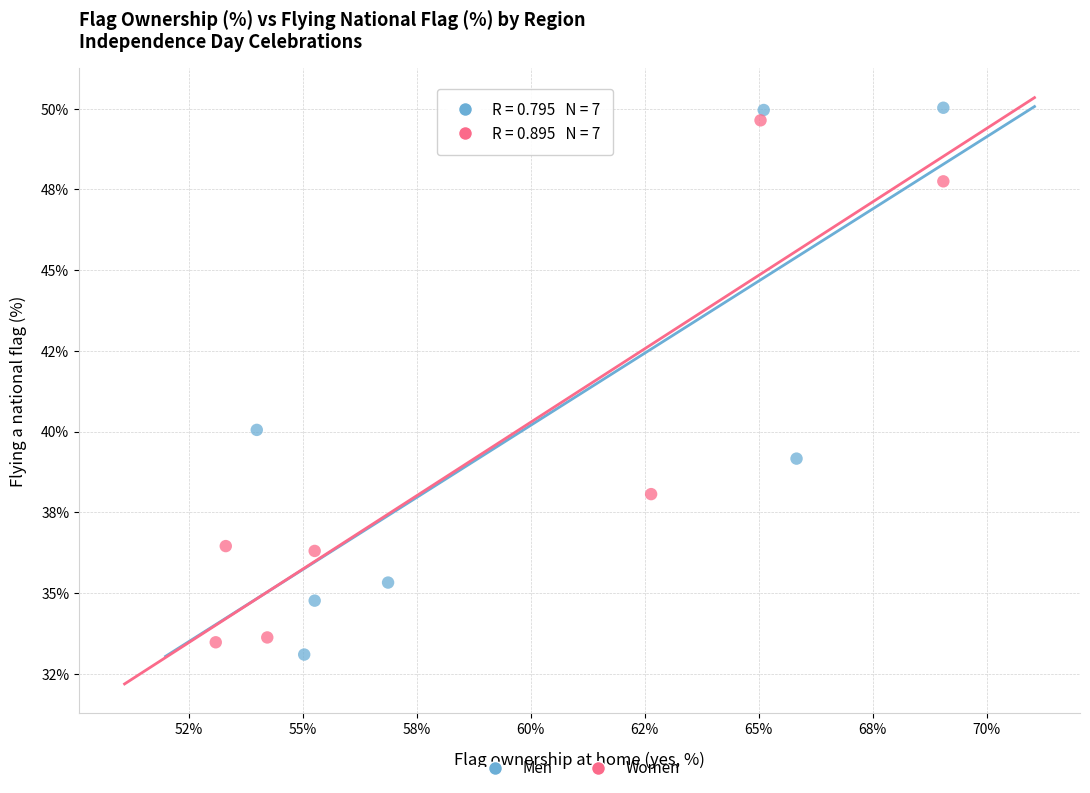

Which series has the widest spread of Y values?

Men